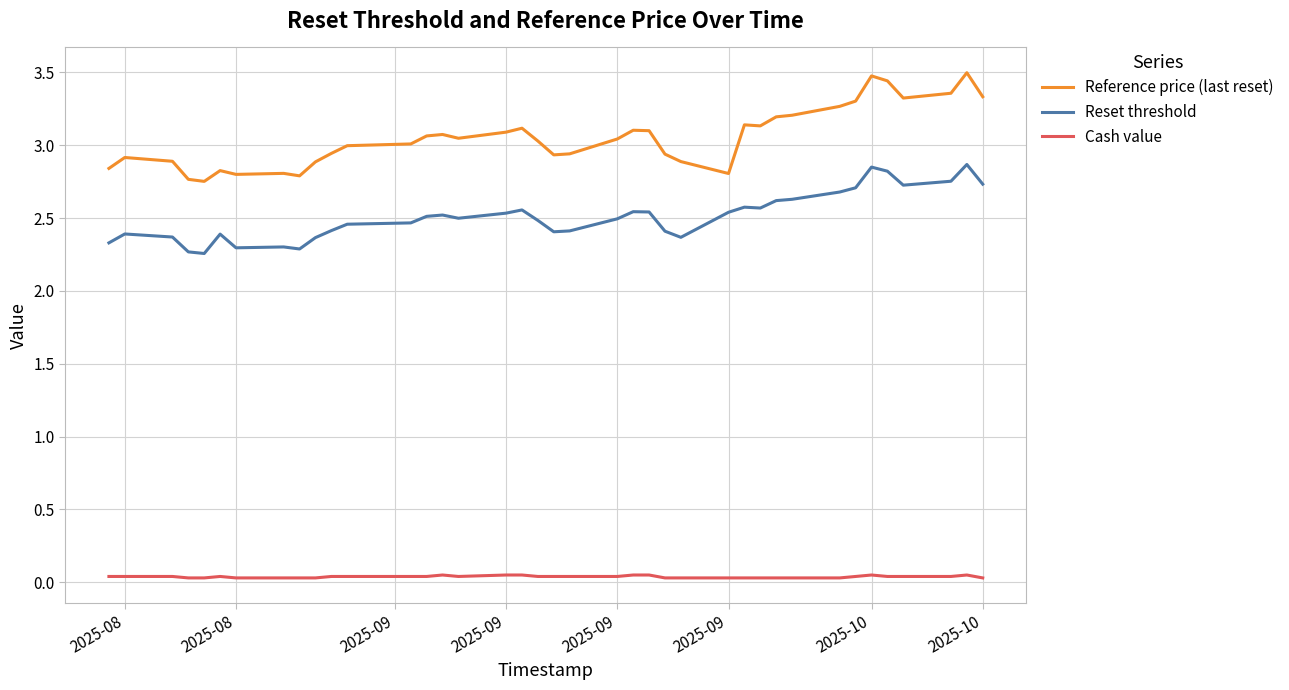

Which series has the widest spread of values?

Reference price (last reset)